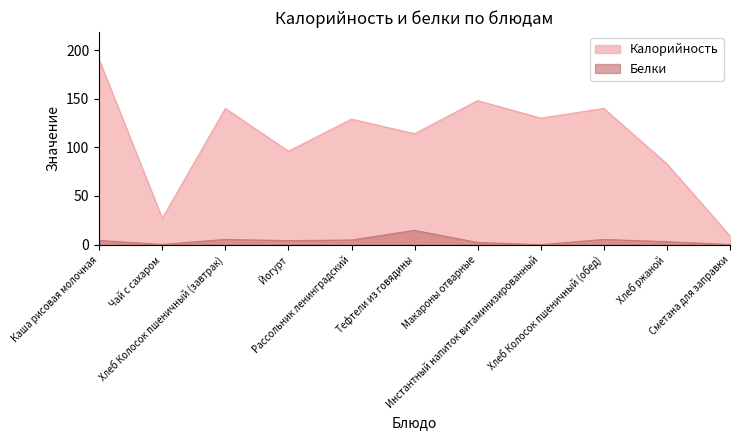

Count the number of categories in the chart.

11